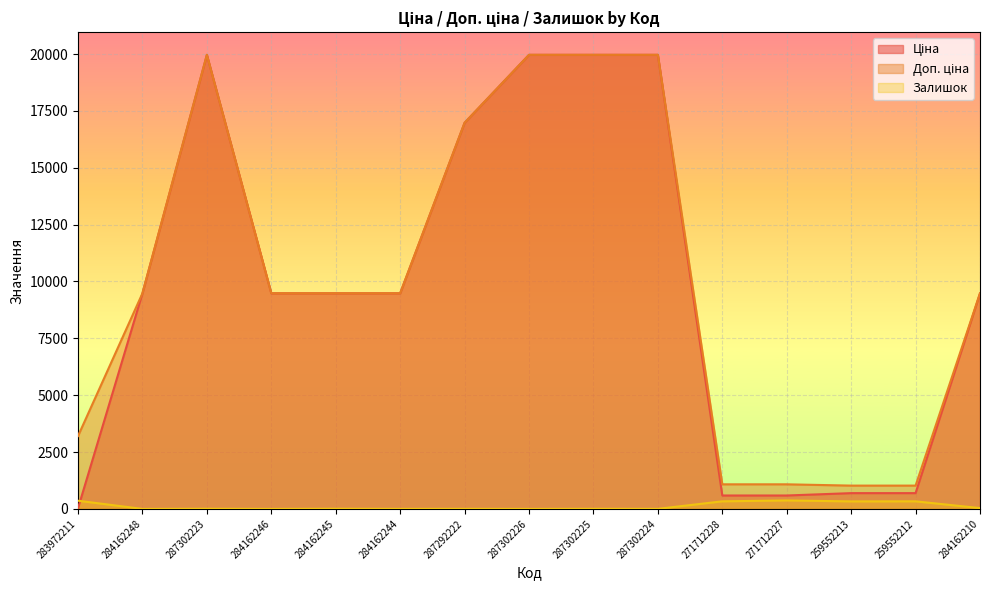

At which category is the sum across all series the highest?

287302223